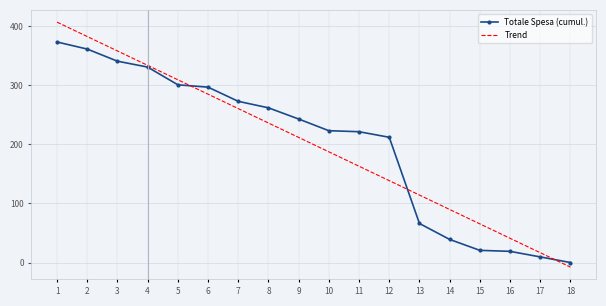

Which label corresponds to the largest value in the chart?

1